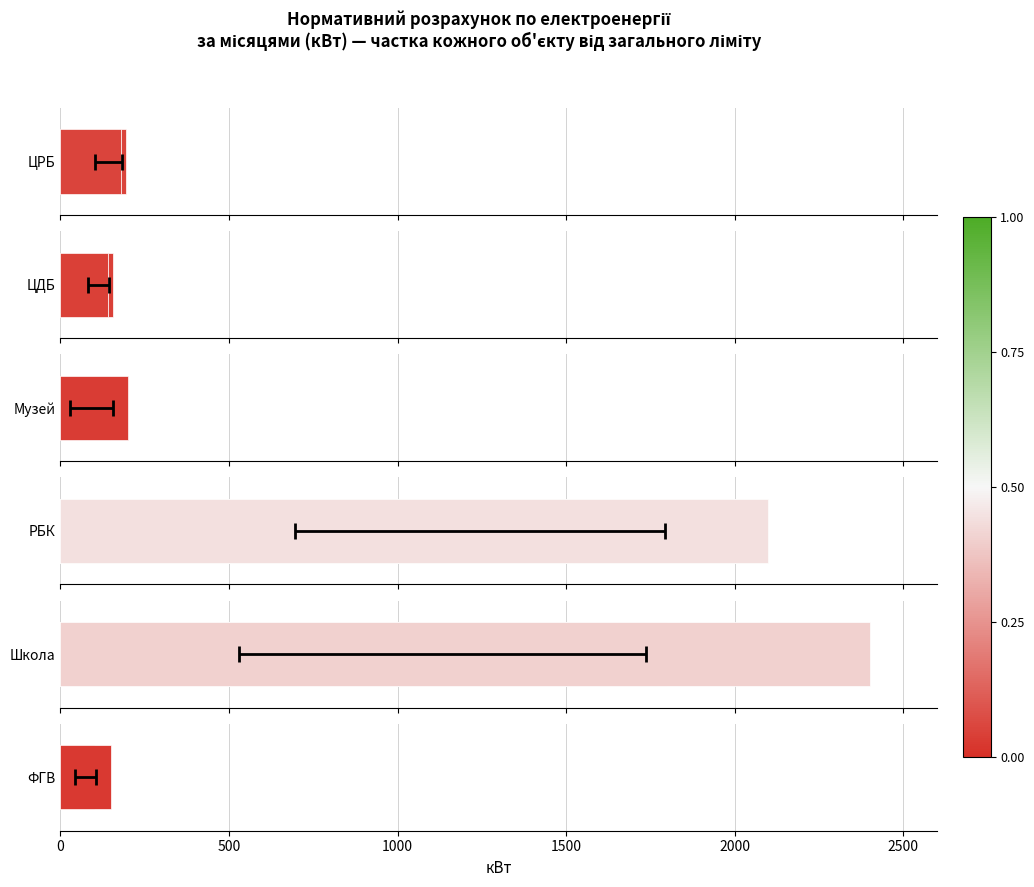

Between 1500 and 2000, which series saw the biggest shift?

РБК